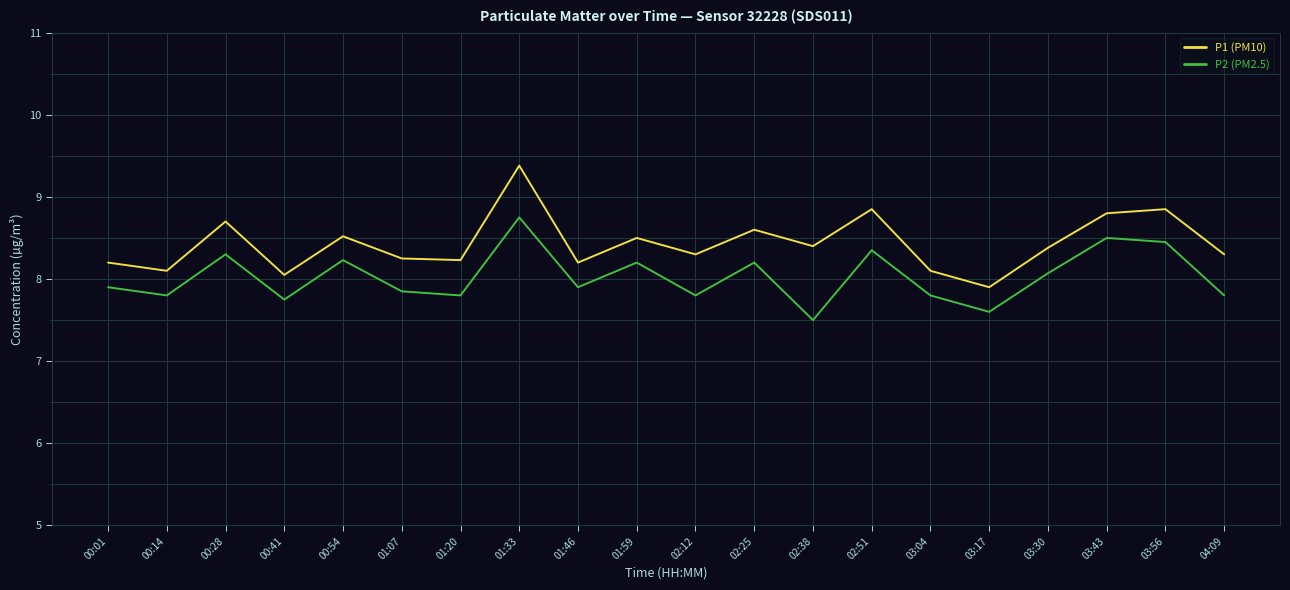

Which series has the widest spread of values?

P1 (PM10)